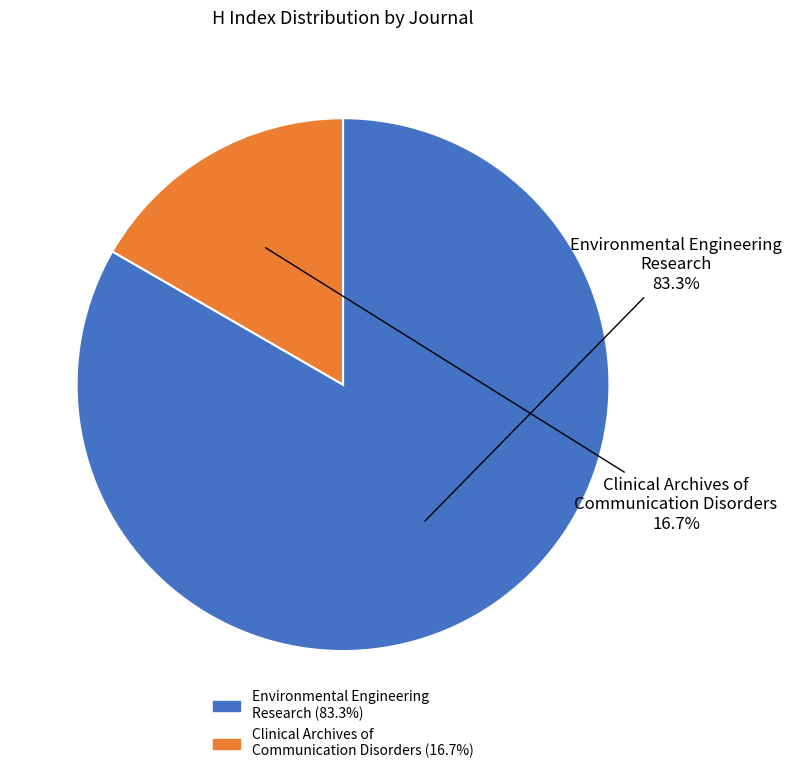

Between Environmental Engineering Research and Clinical Archives of Communication Disorders, which is larger?

Environmental Engineering Research